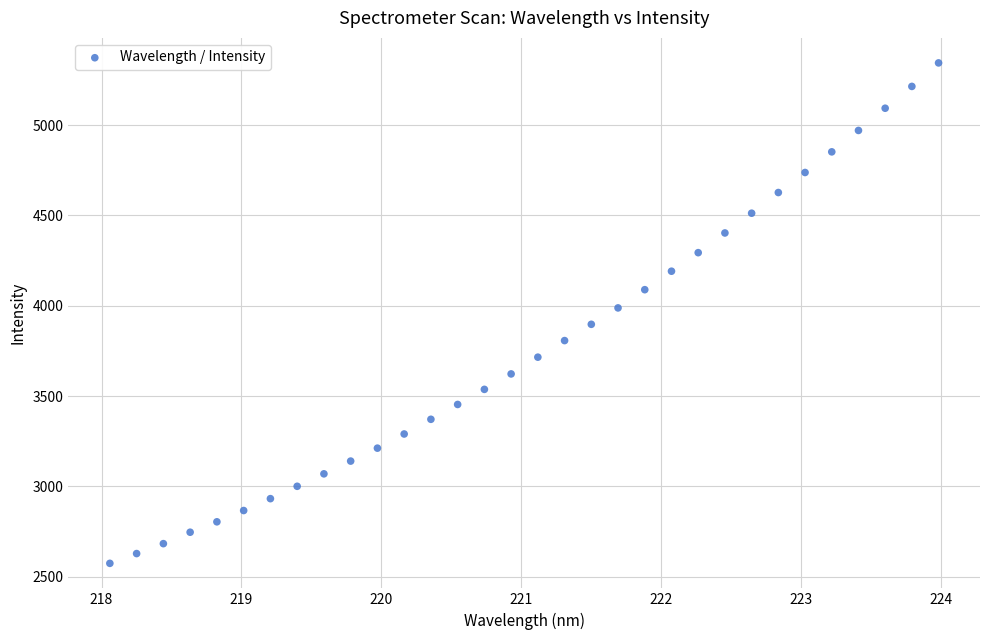

What is the range of Y values (max minus min)?

2770.5